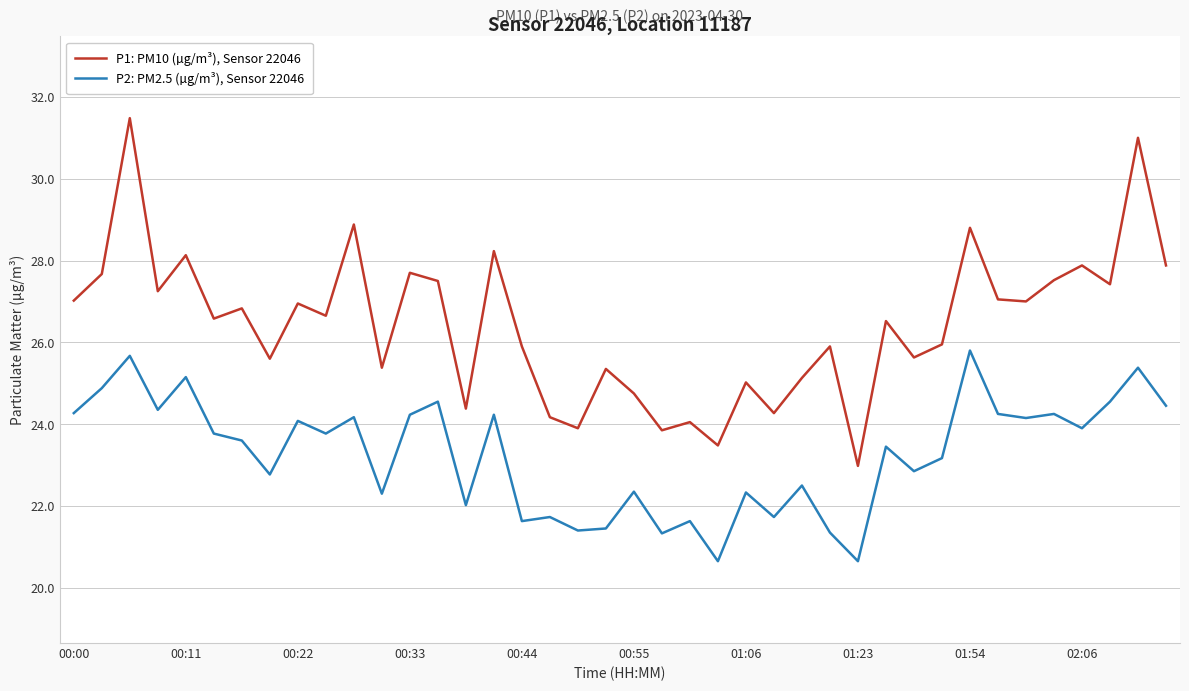

What is the minimum value for P1: PM10 (µg/m³), Sensor 22046?

23.0